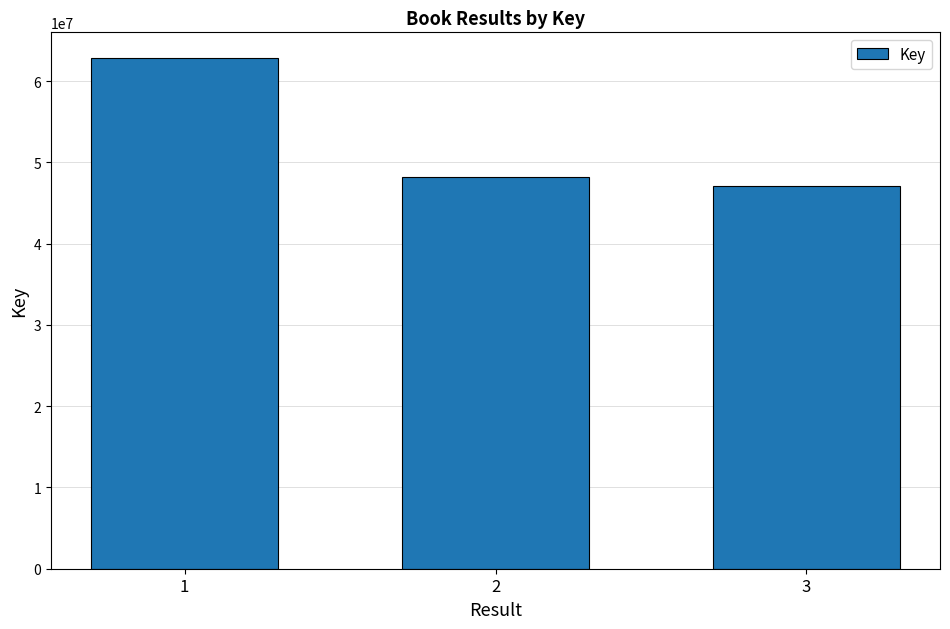

How many bars are there in total?

3